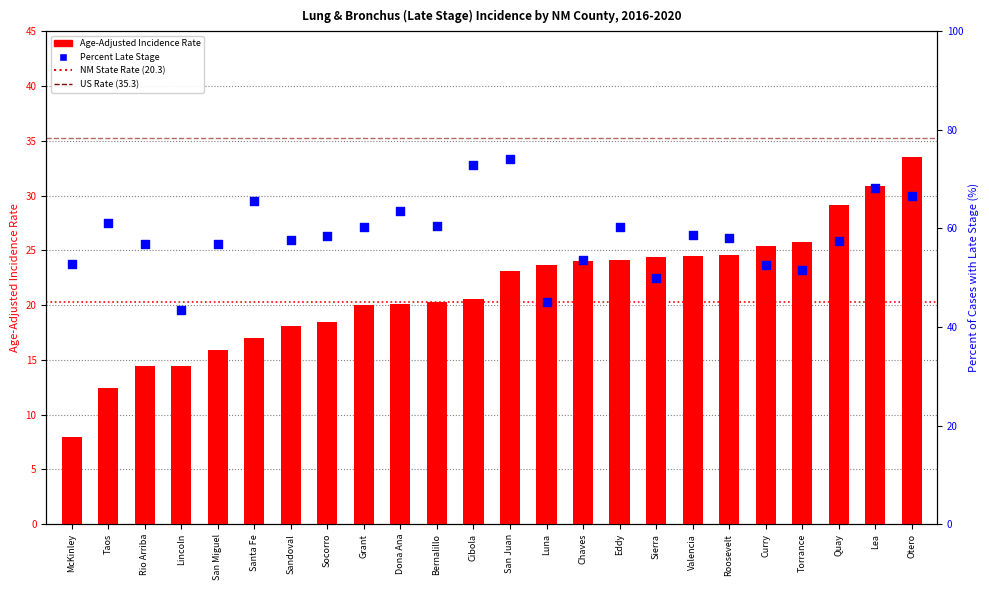

Which series has the widest spread of Y values?

Percent Late Stage